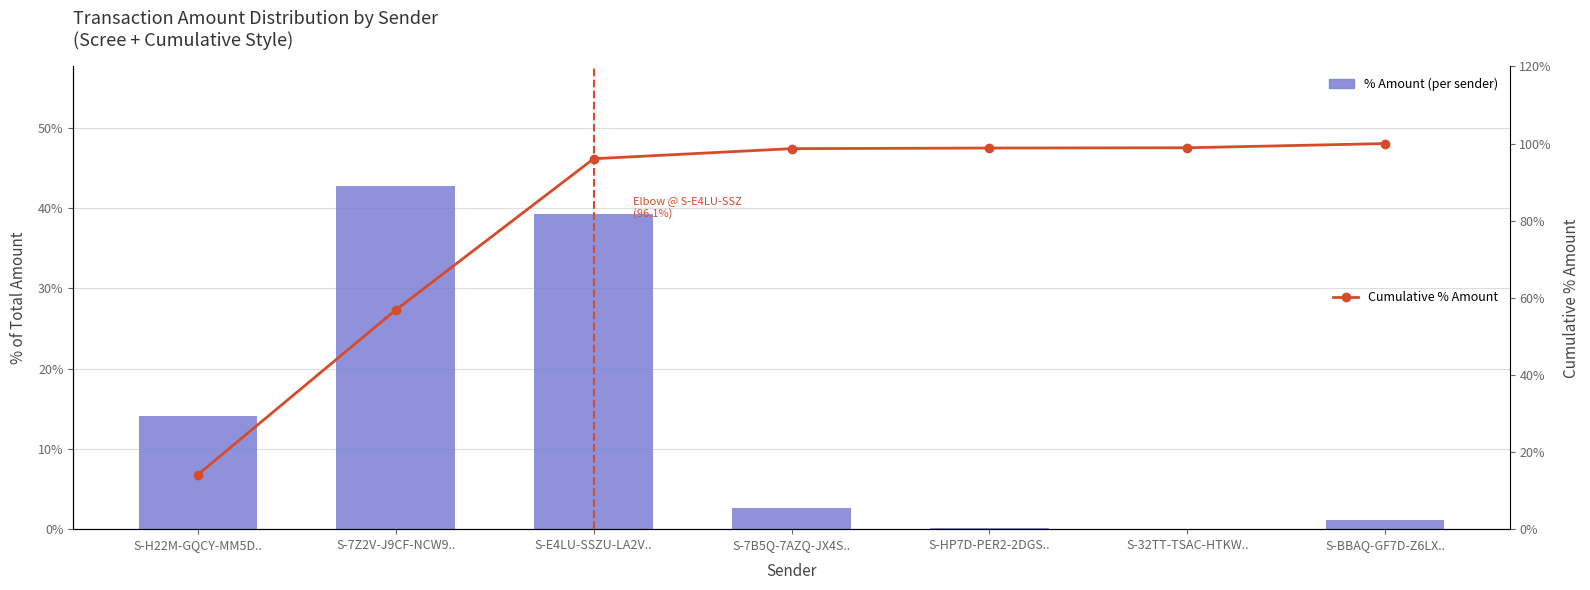

What is the label of the 5th bar from the left?

S-HP7D-PER2-2DGS..